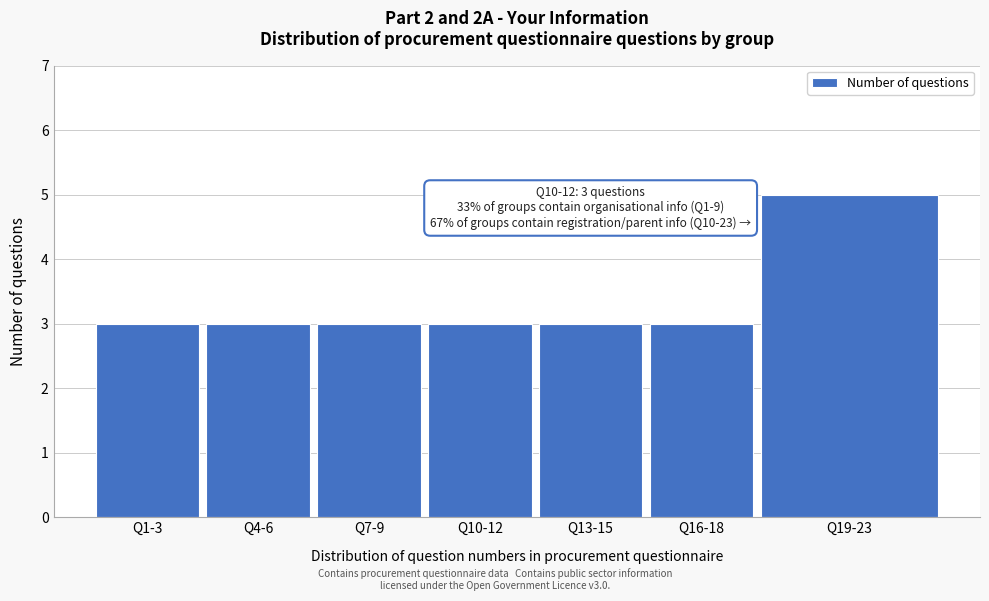

Reading right to left, extract all data points from this chart.

Q19-23=5	Q16-18=3	Q13-15=3	Q10-12=3	Q7-9=3	Q4-6=3	Q1-3=3